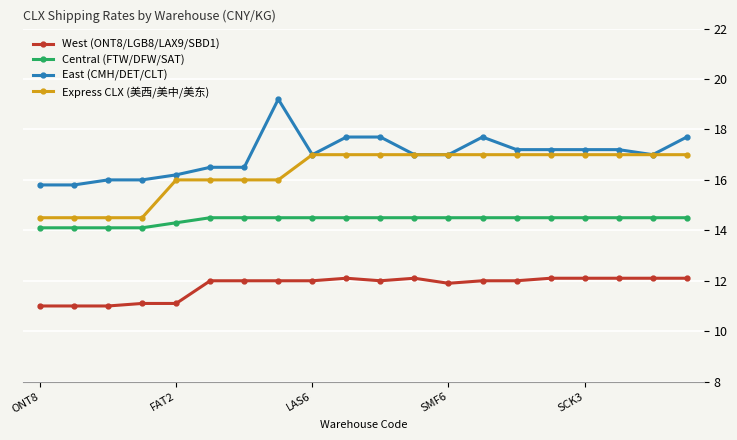

True or false: West (ONT8/LGB8/LAX9/SBD1) has more than 1 interior local peaks.

True